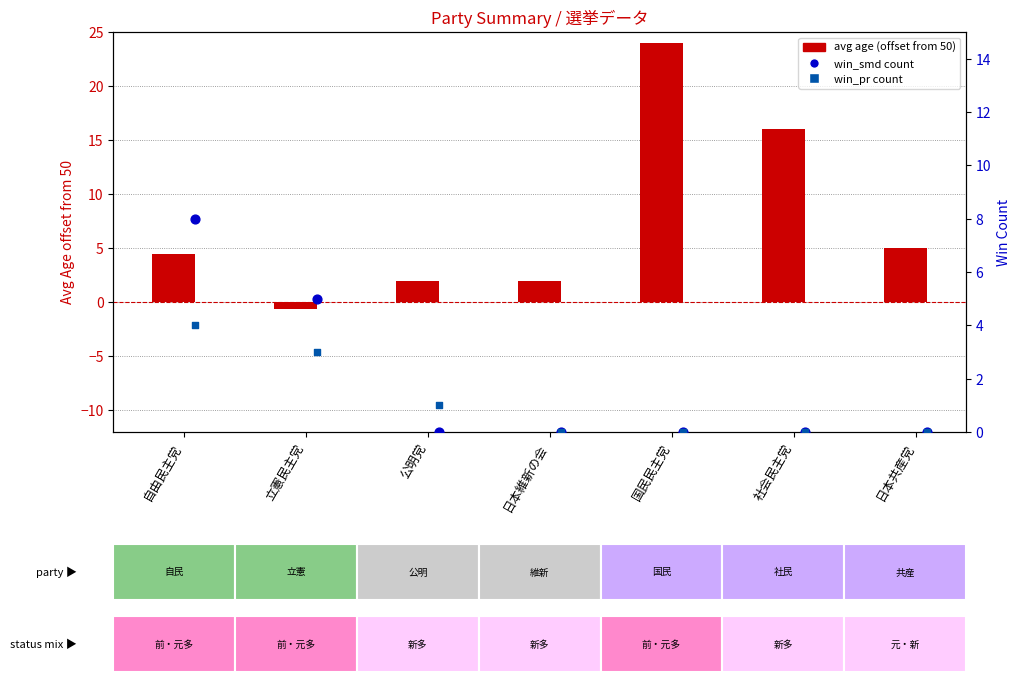

What are all the series names shown in the legend?

avg age (offset from 50), win_smd count, win_pr count